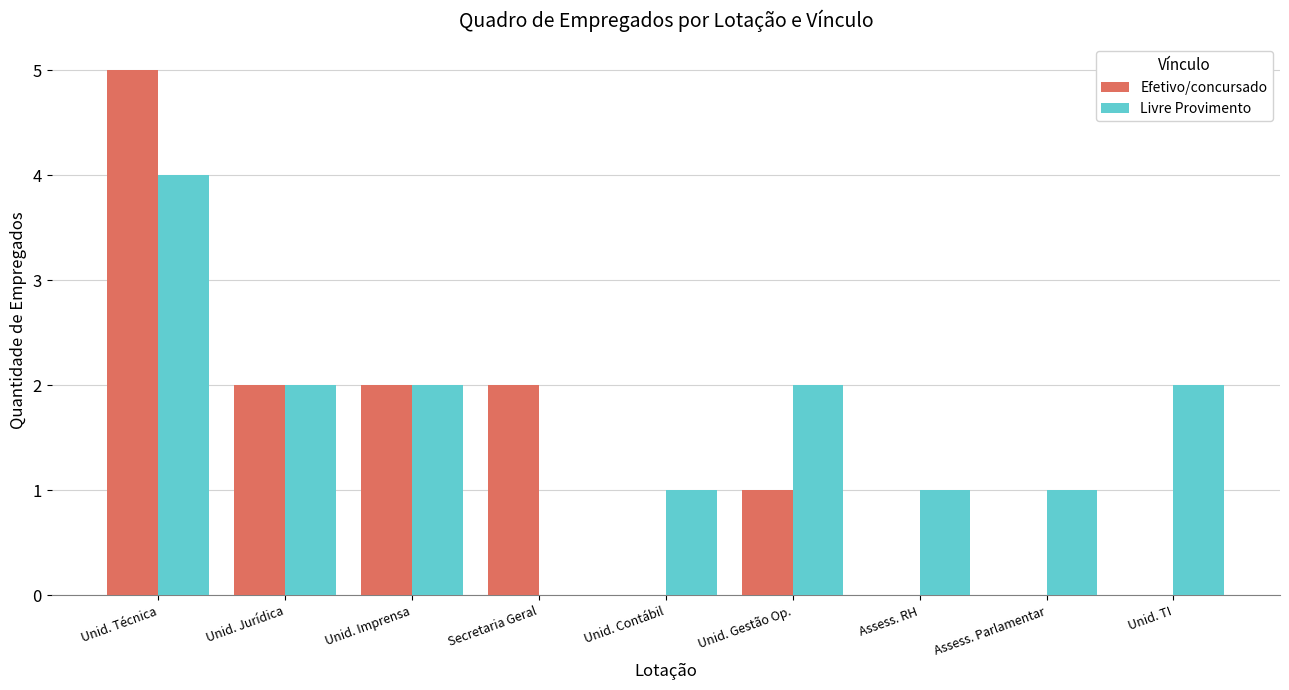

Between Unid. Contábil and Unid. TI, which series saw the biggest shift?

Livre Provimento